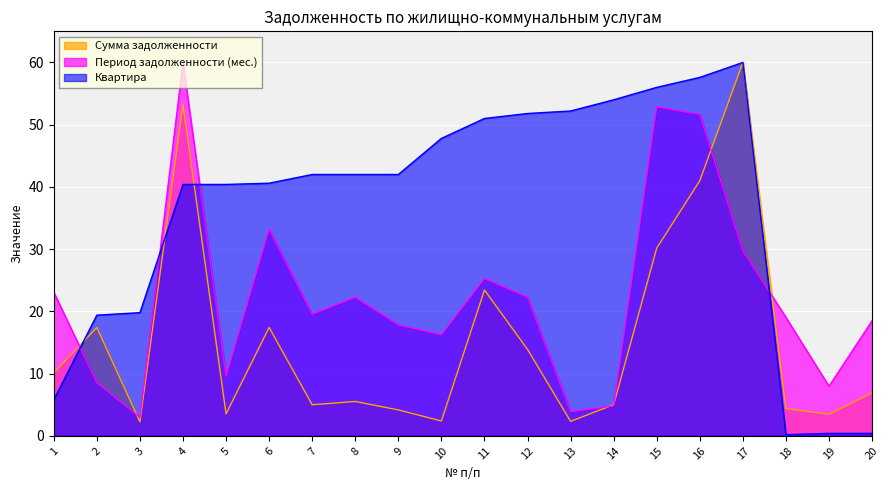

In Квартира, how many points are lower than both neighbors (excluding endpoints)?

1